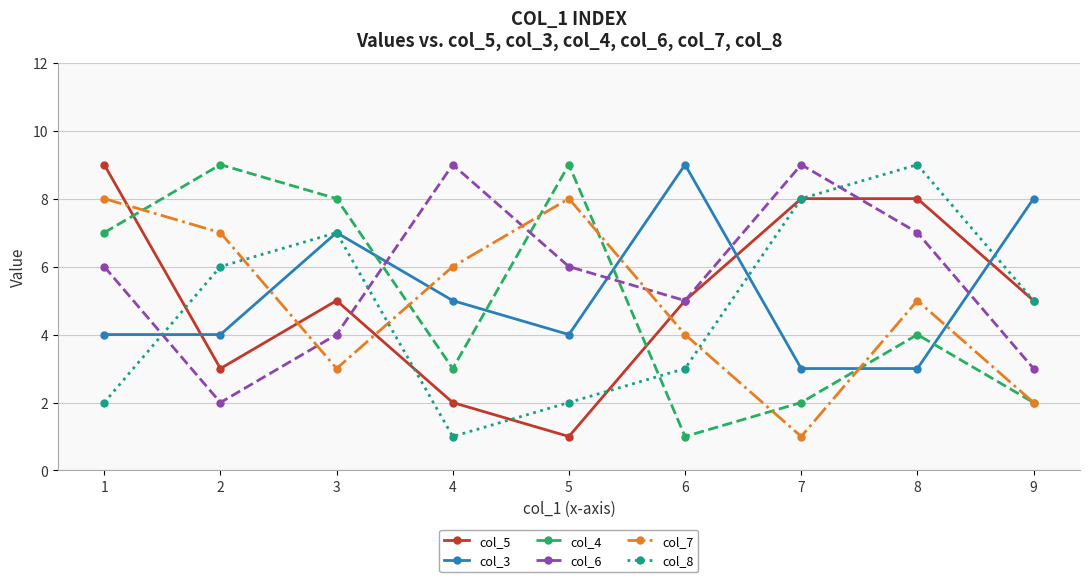

Rank the series at 4 from lowest to highest value.

col_8, col_5, col_4, col_3, col_7, col_6